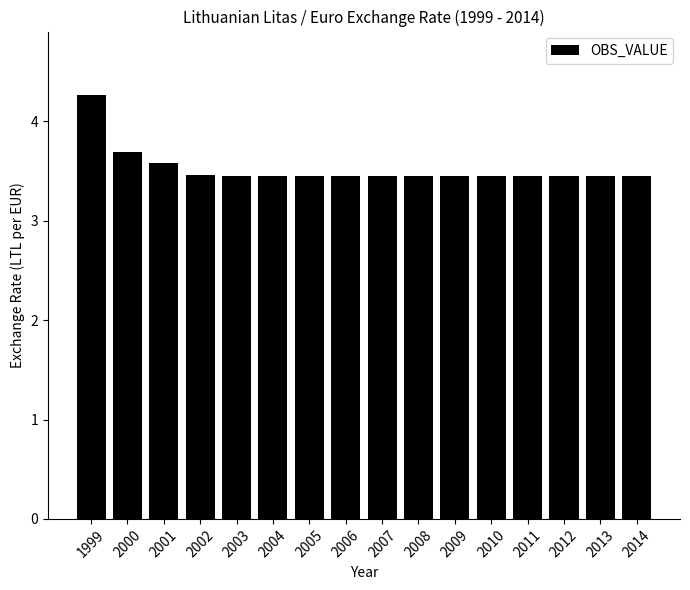

At which category does the chart reach its peak across all series?

1999